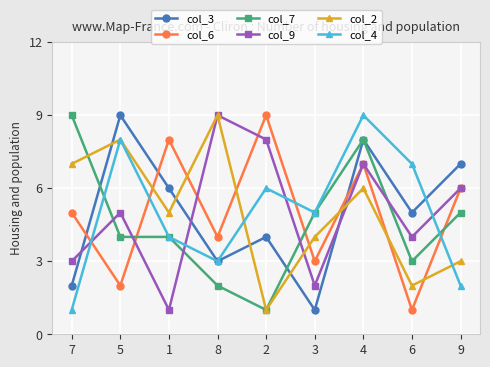

Between 2 and 4, which series saw the biggest shift?

col_7